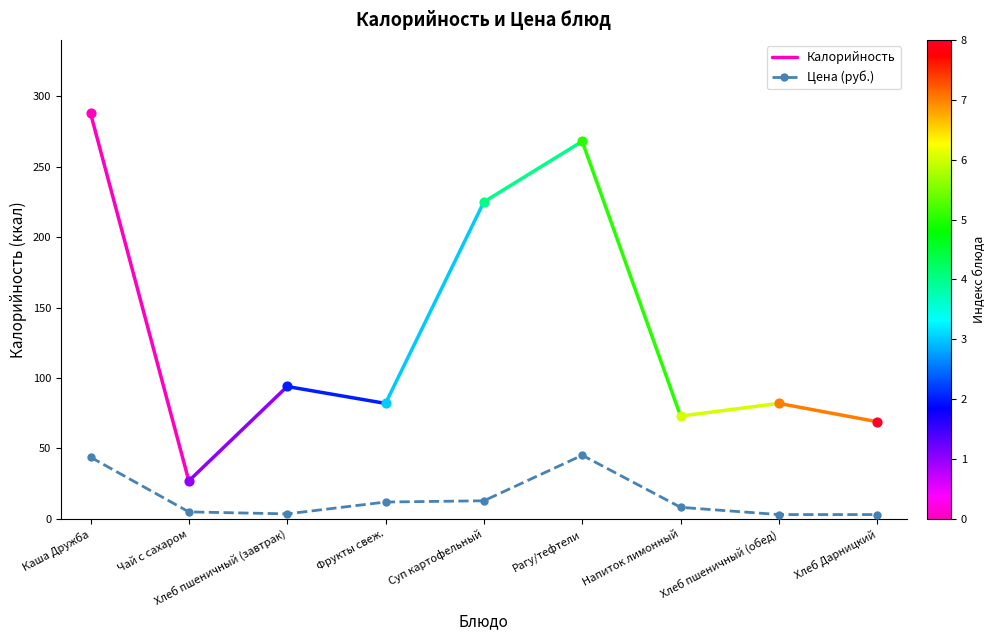

What is the change in value from Хлеб пшеничный (завтрак) to Хлеб Дарницкий?

-0.5